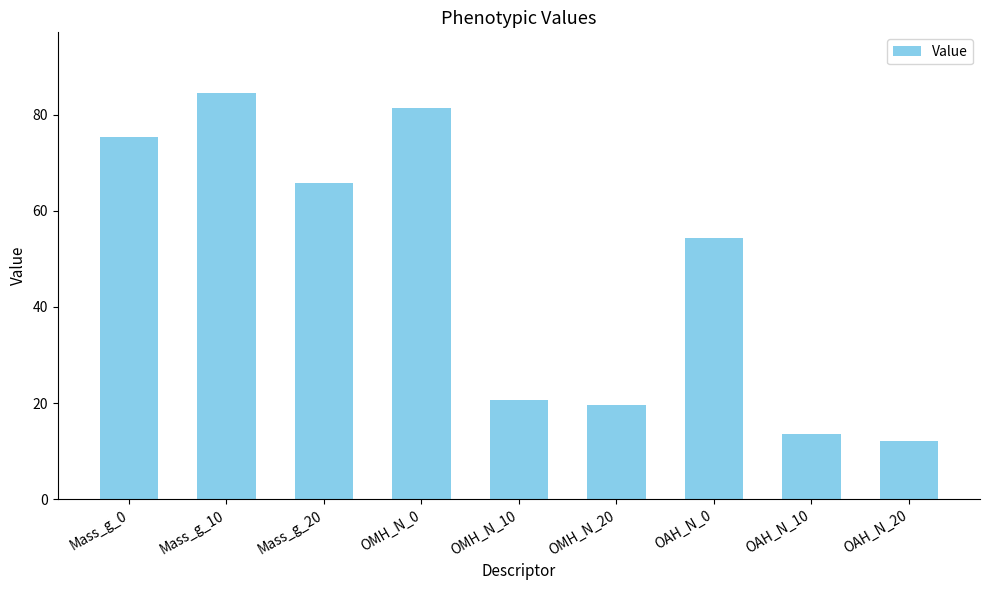

How many series are shown in this chart?

1